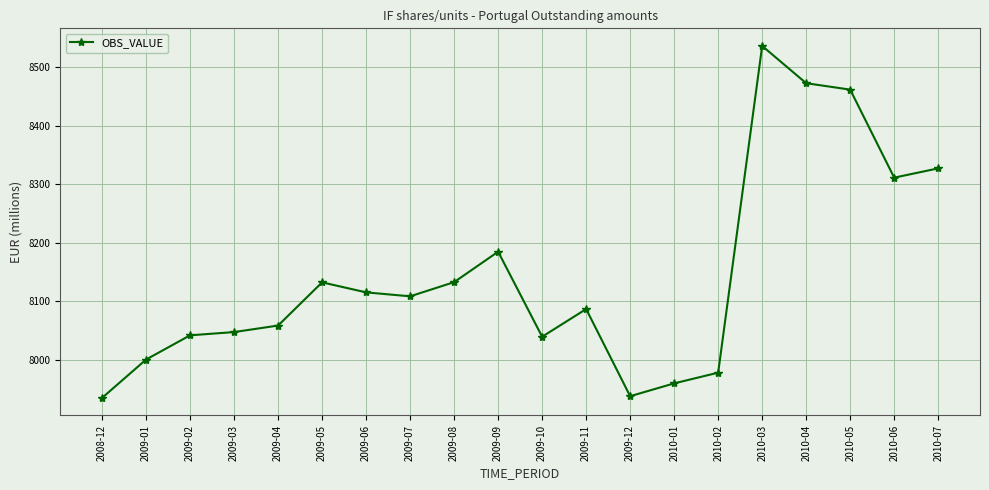

How many points are higher than both their immediate neighbors (excluding endpoints)?

4